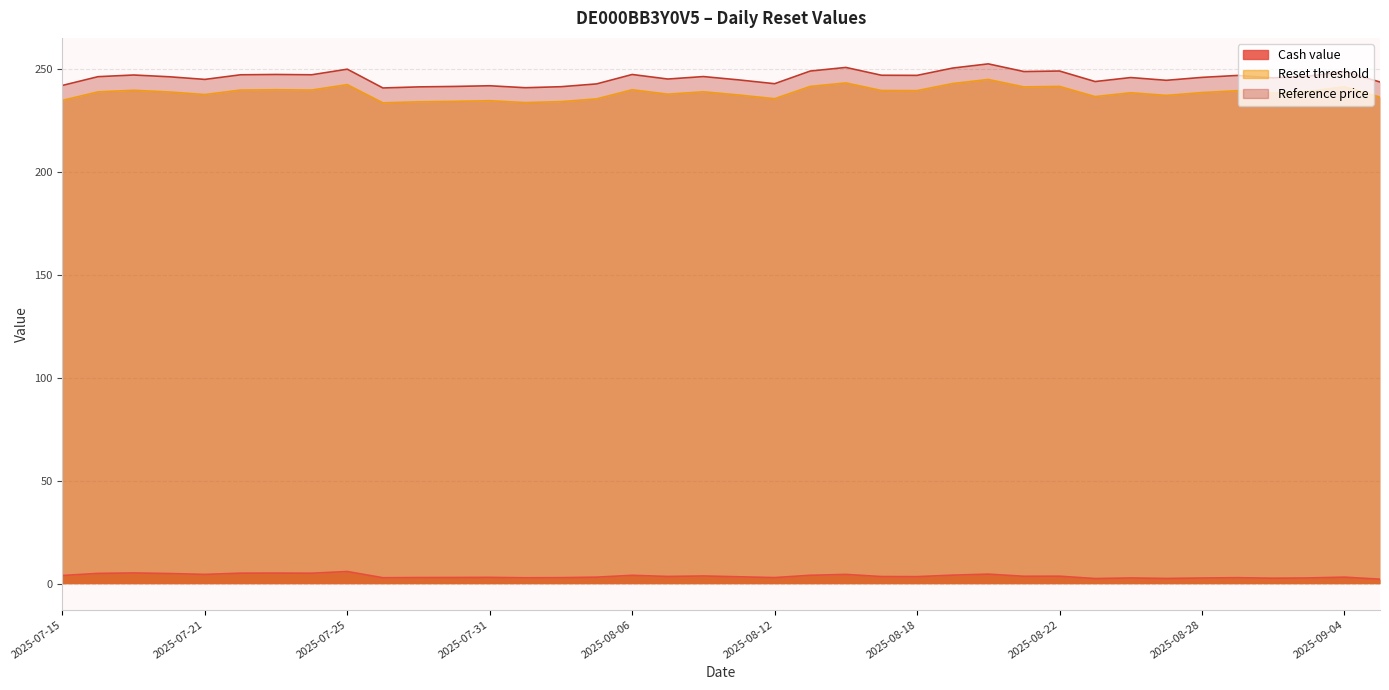

The Cash value series shows 3.2 at 2025-09-04. True or false?

True